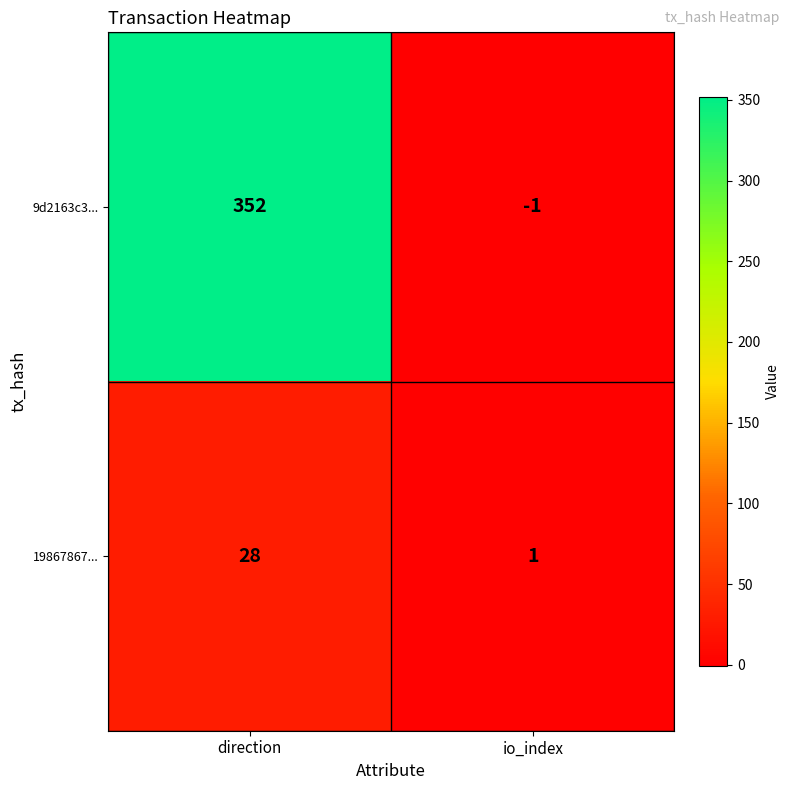

Rank the series at io_index from highest to lowest value.

19867867..., 9d2163c3...